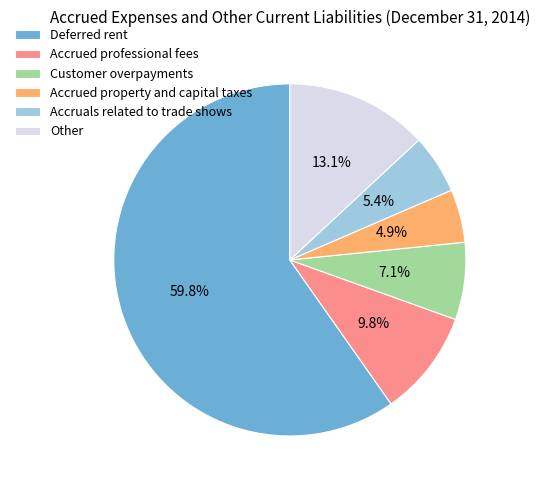

Rank the categories by value from lowest to highest.

Accrued property and capital taxes, Accruals related to trade shows, Customer overpayments, Accrued professional fees, Other, Deferred rent